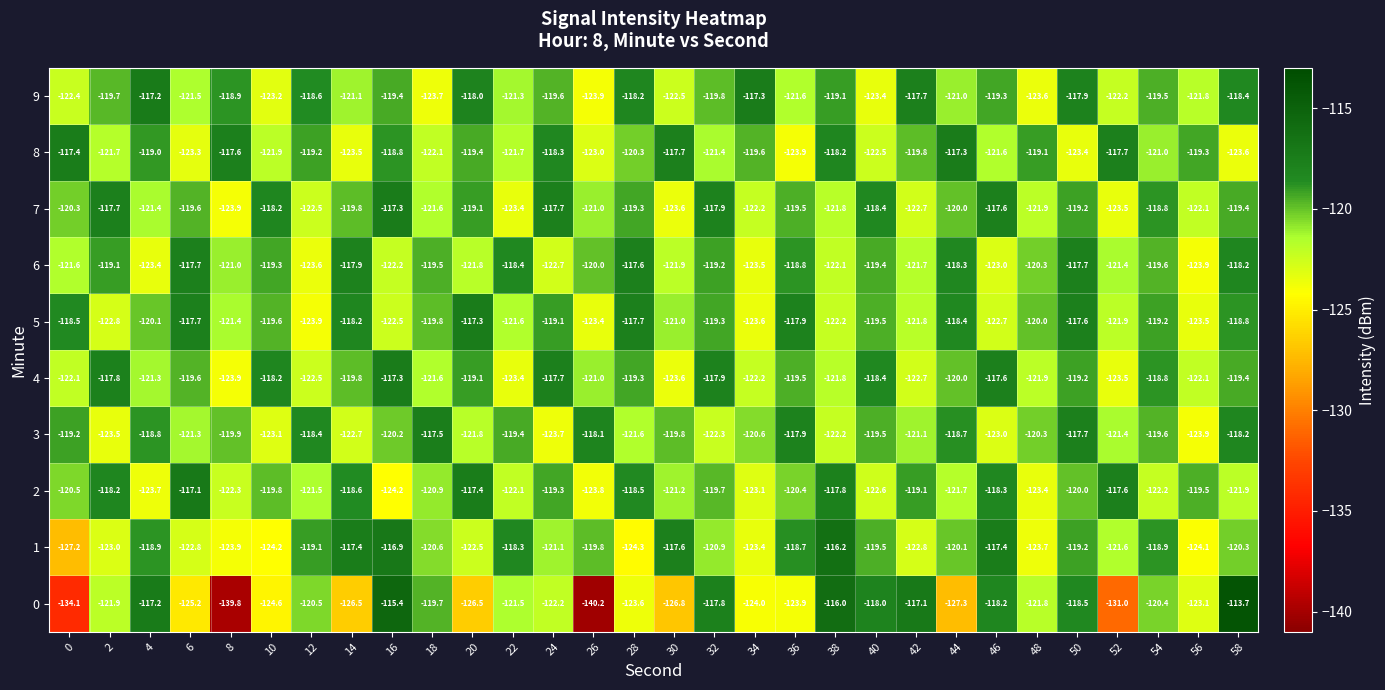

The value of 5 at 30 is -167.3. True or false?

False